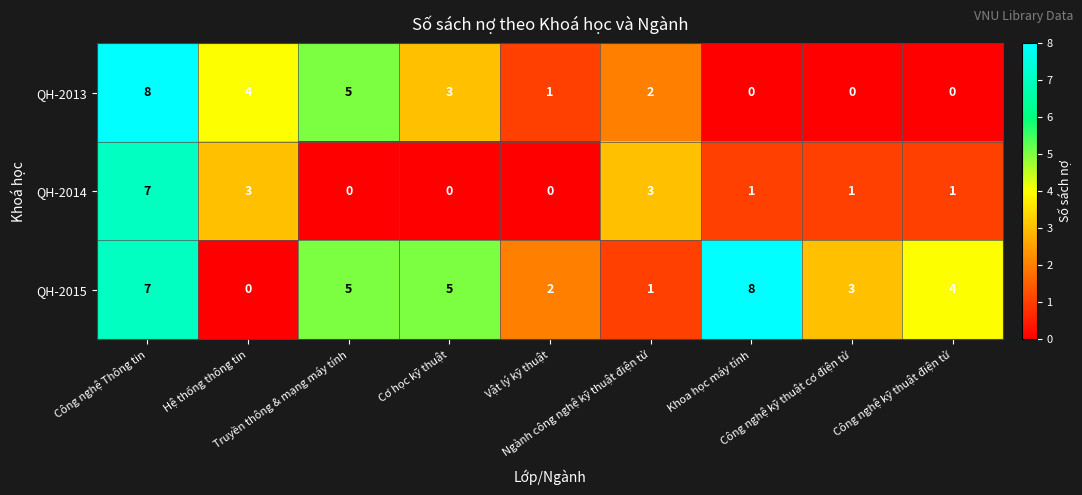

Which series has the largest total across all categories?

QH-2015